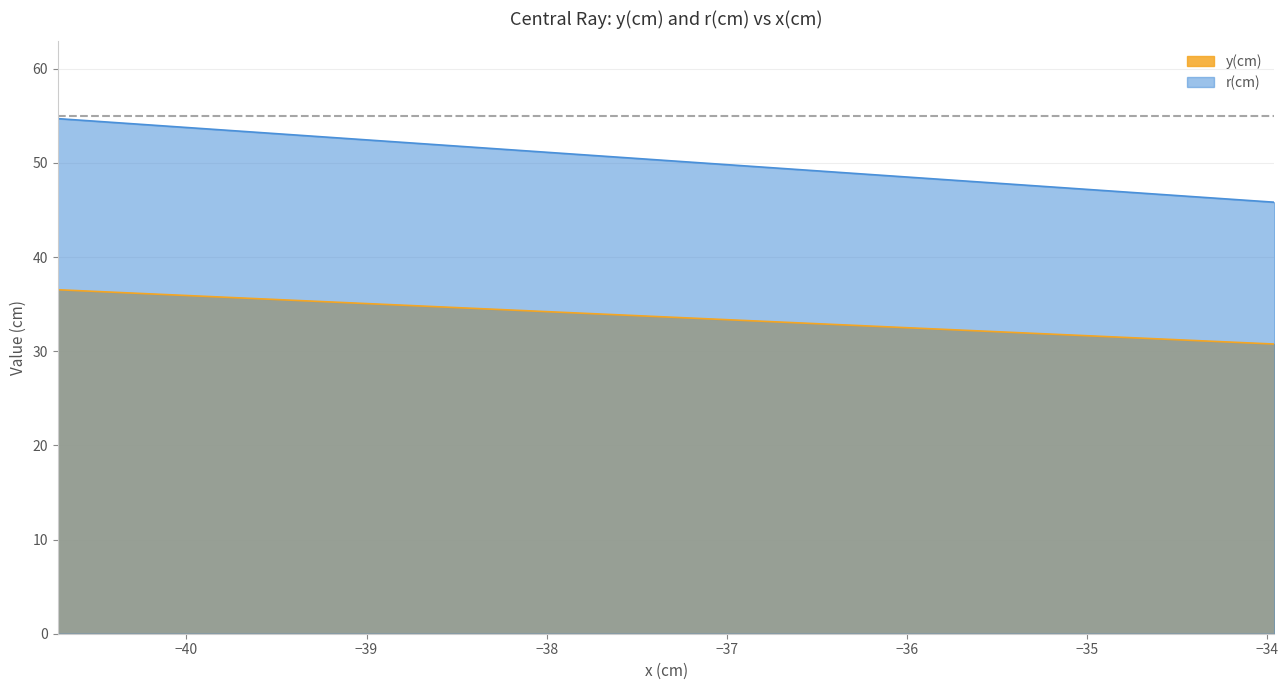

How many values in the r(cm) series are below 50?

17